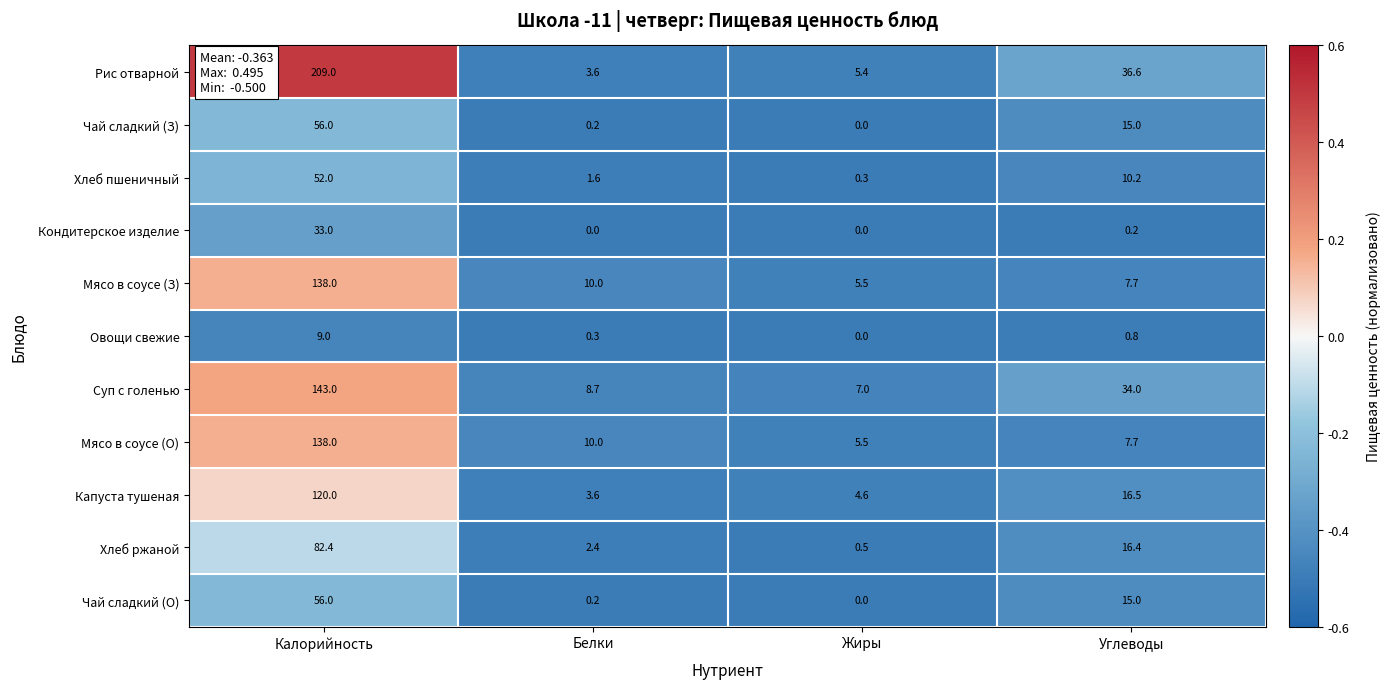

At which label does Чай сладкий (О) reach its minimum?

Жиры